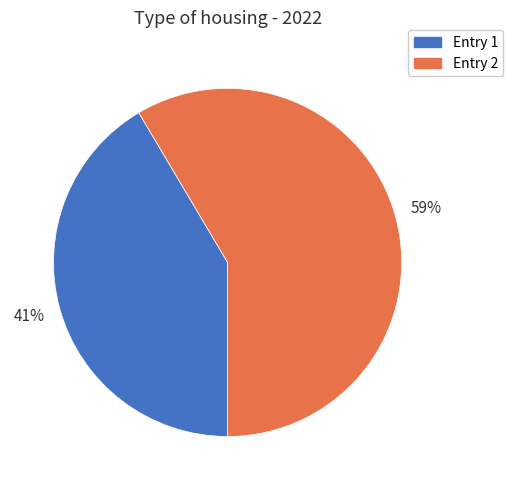

To the nearest percent, what is the average slice percentage?

50%